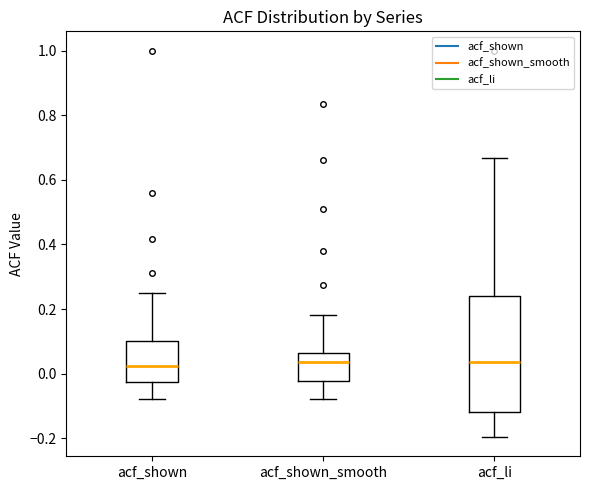

Reading left to right, read every box against the y-axis: the position of its median line, the range the box covers, and the ends of its whiskers. The values are not printed on the chart, so give them approximately, as read against the axis.

acf_shown: median 0.02, box -0.02 to 0.10, whiskers -0.08 to 0.26
acf_shown_smooth: median 0.04, box -0.02 to 0.06, whiskers -0.08 to 0.18
acf_li: median 0.04, box -0.12 to 0.24, whiskers -0.20 to 0.66